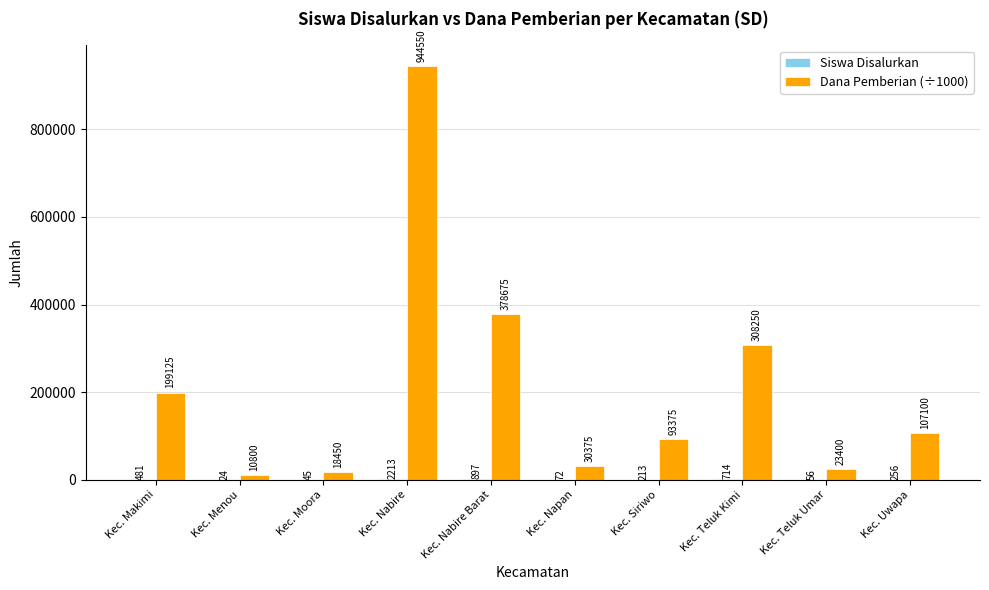

Which series changed the most between Kec. Menou and Kec. Nabire Barat?

Dana Pemberian (÷1000)